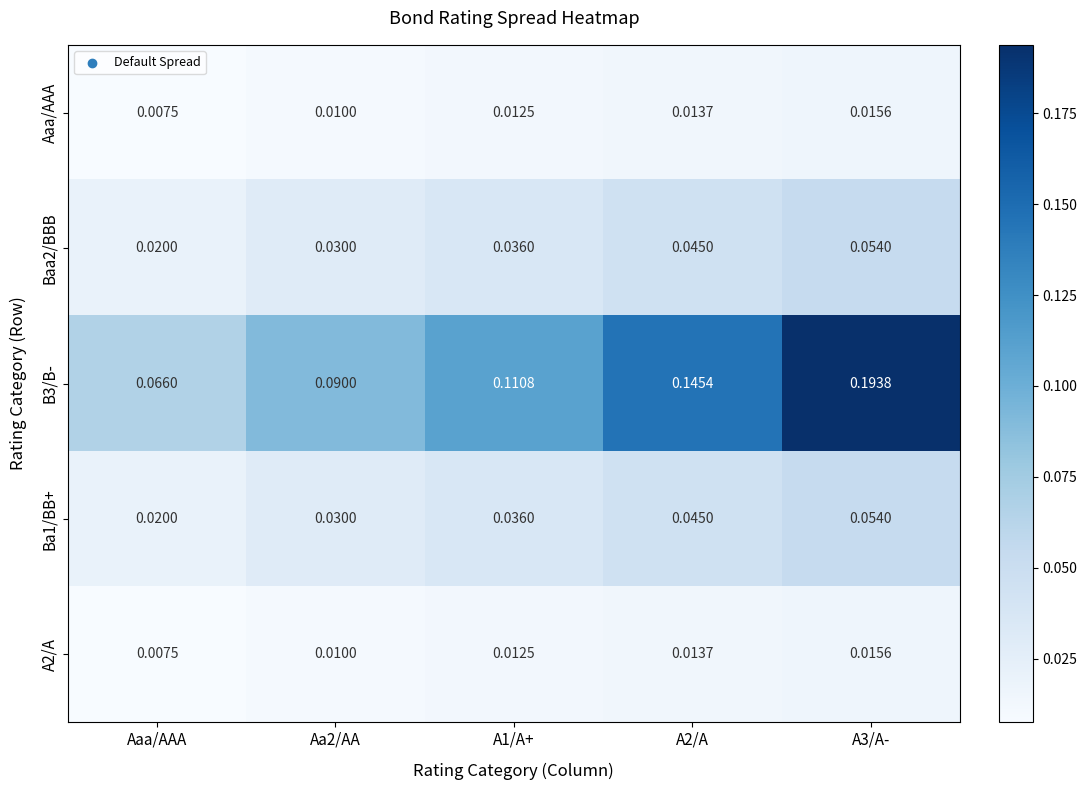

At which label does Aaa/AAA reach its minimum?

Aaa/AAA